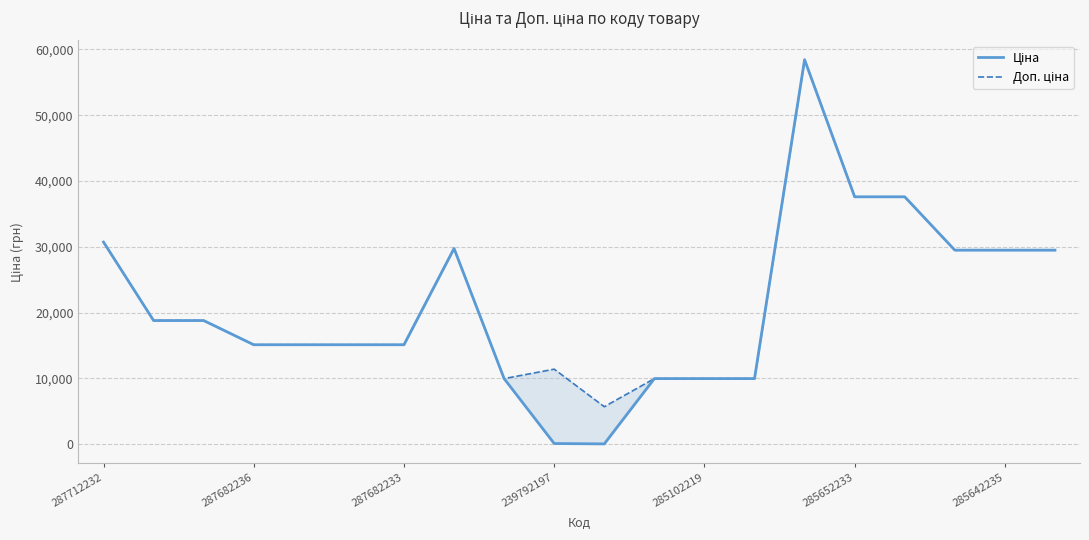

What is the minimum value for Доп. ціна?

5705.0